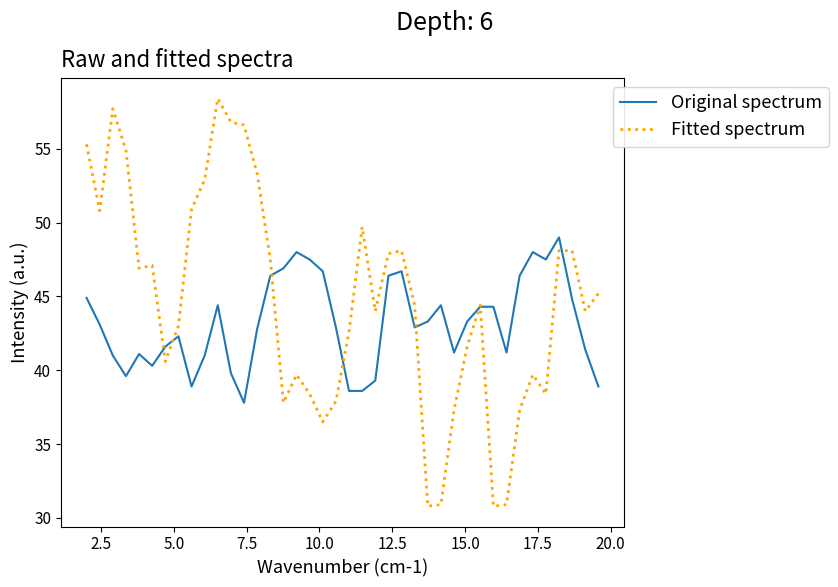

True or false: Fitted spectrum has more than 1 interior local peaks.

True